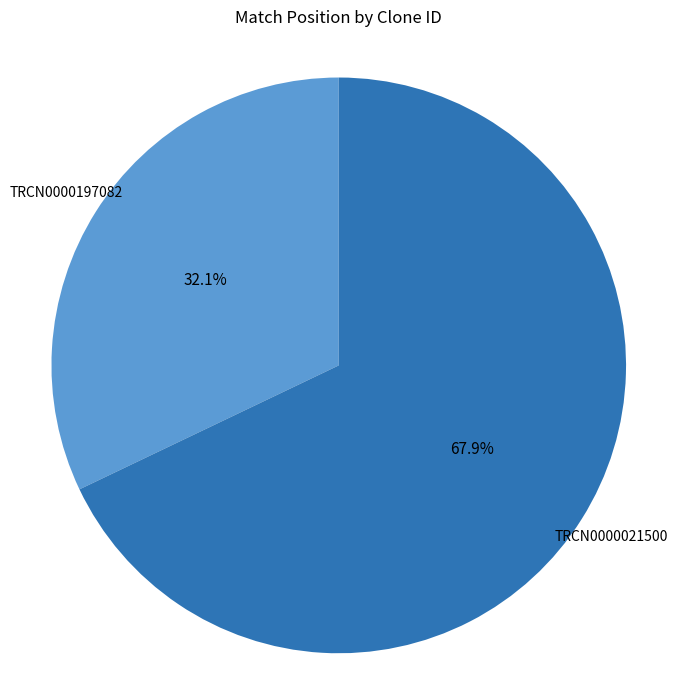

Is there a majority slice in this chart?

Yes